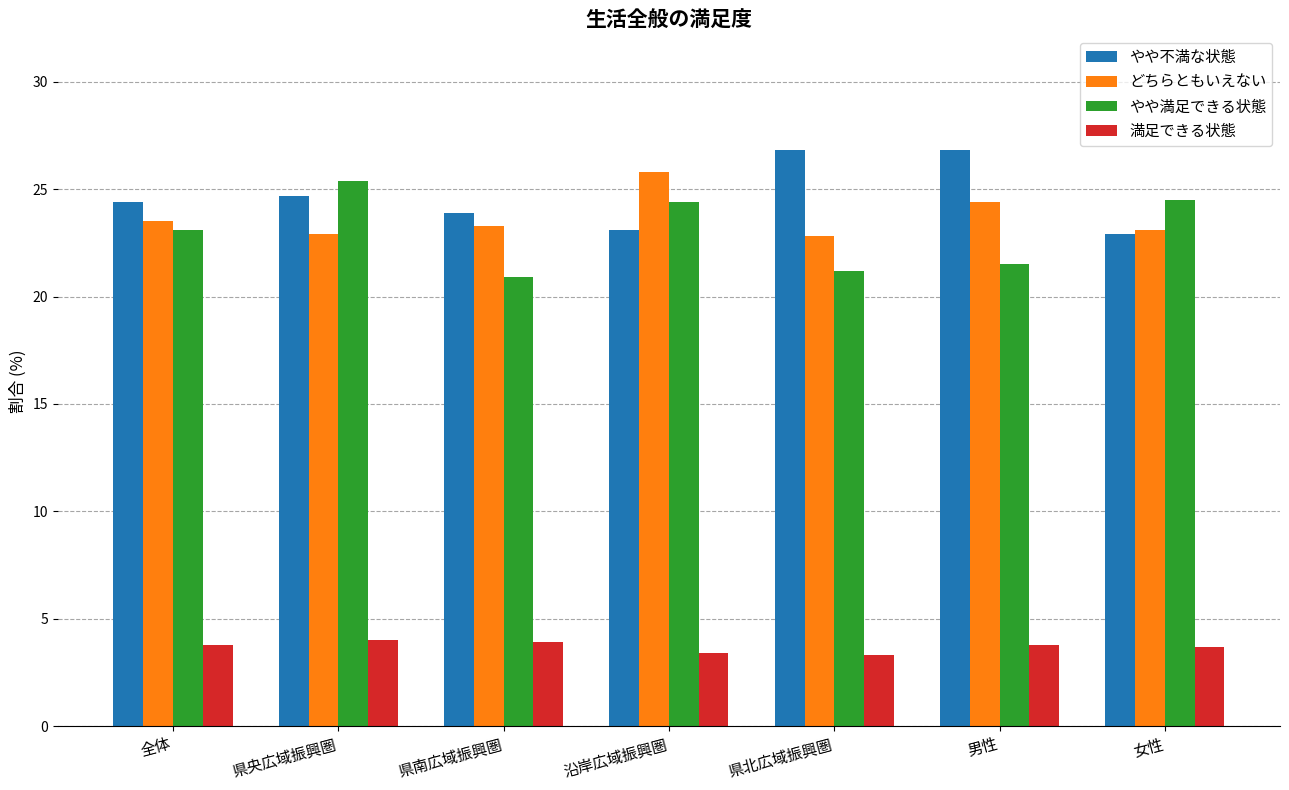

At which label does どちらともいえない reach its peak?

沿岸広域振興圏